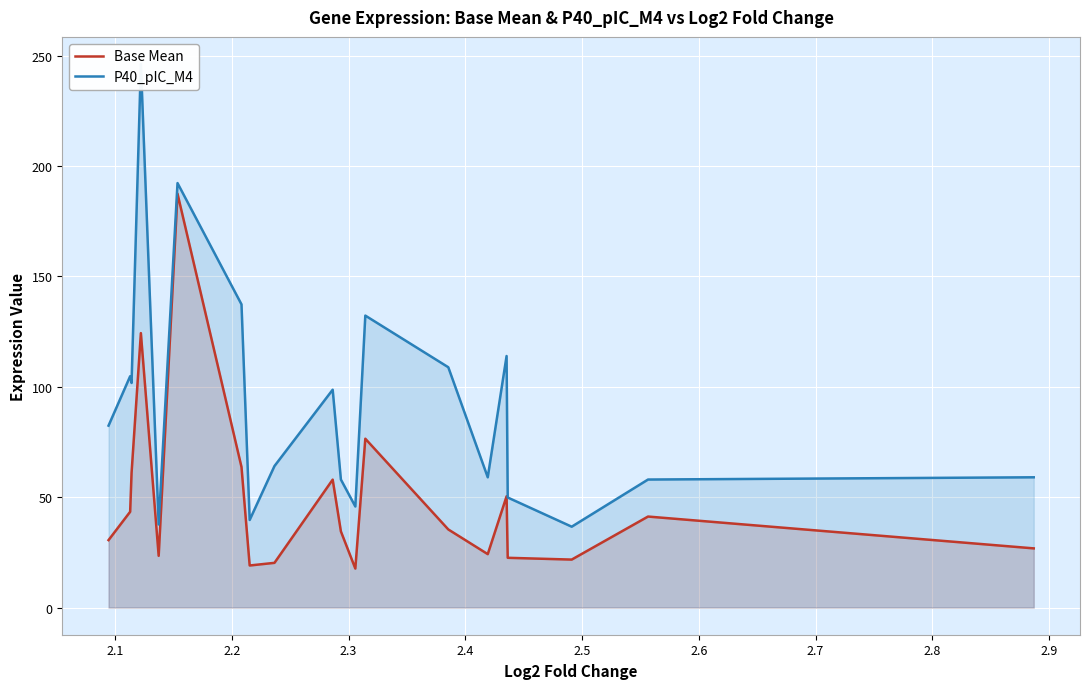

What is the maximum value for Base Mean?

187.5